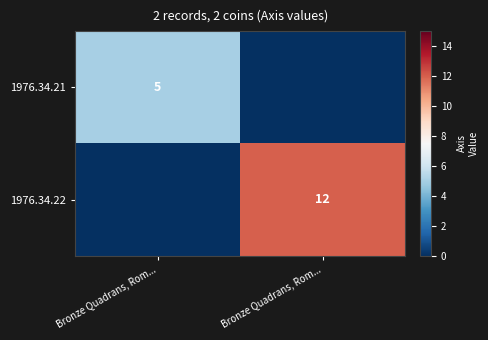

Is it true that 1976.34.22 equals -8 at Bronze Quadrans, Rom...?

False